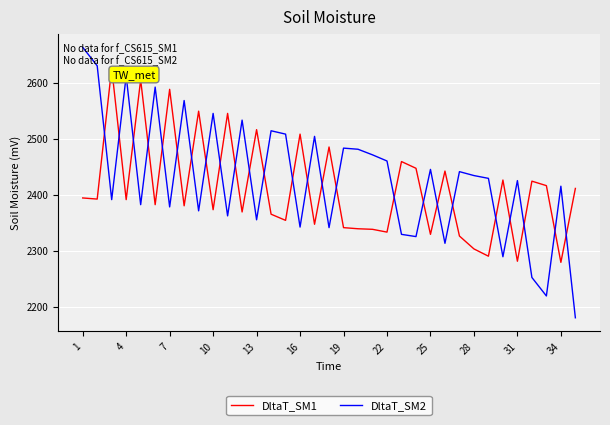

How many values in the DltaT_SM1 series are below 2391?

17